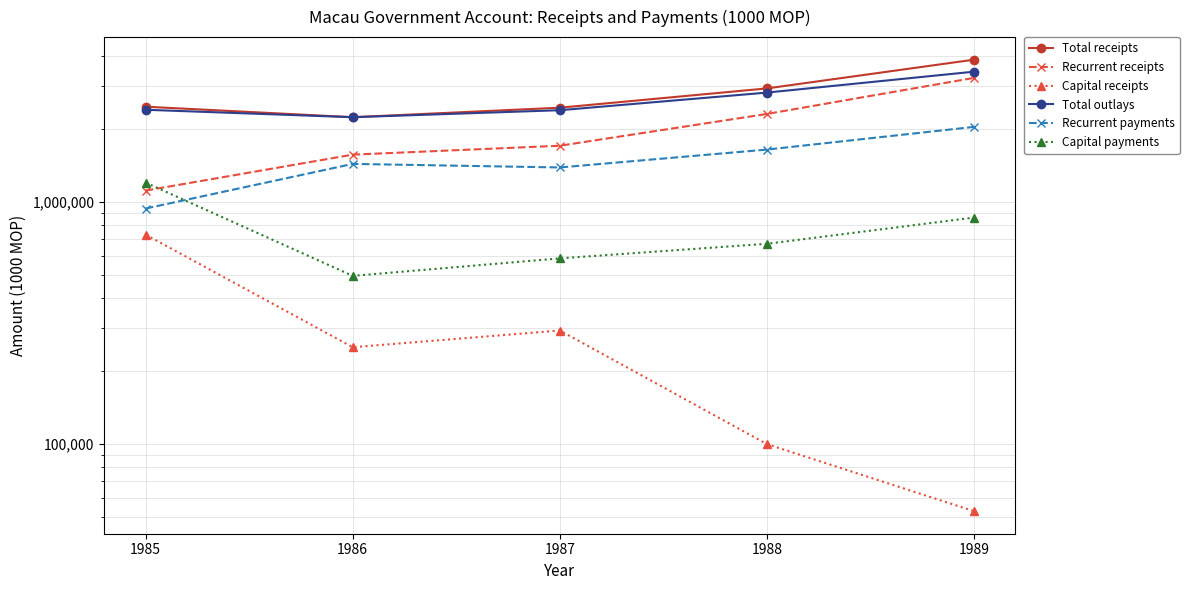

True or false: Total outlays has more than 0 interior local peaks.

False